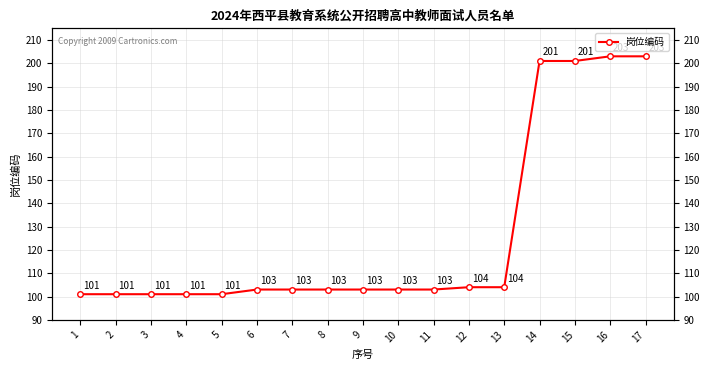

Does the chart have visible grid lines?

Yes